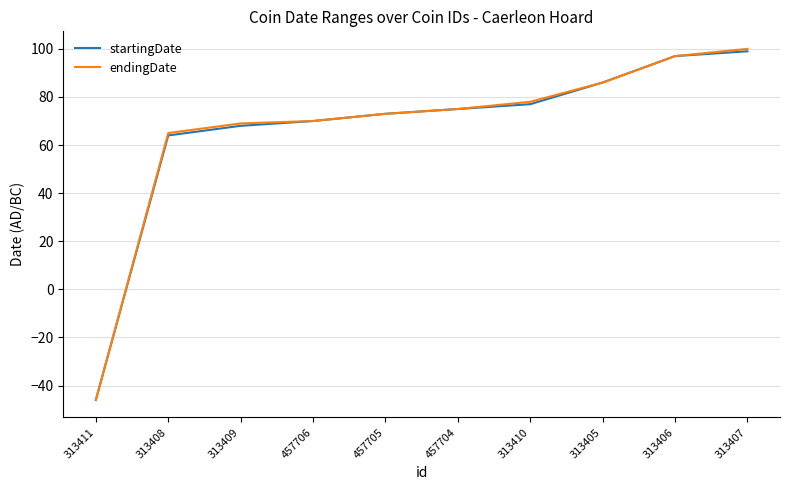

What is the maximum value shown in the chart?

100